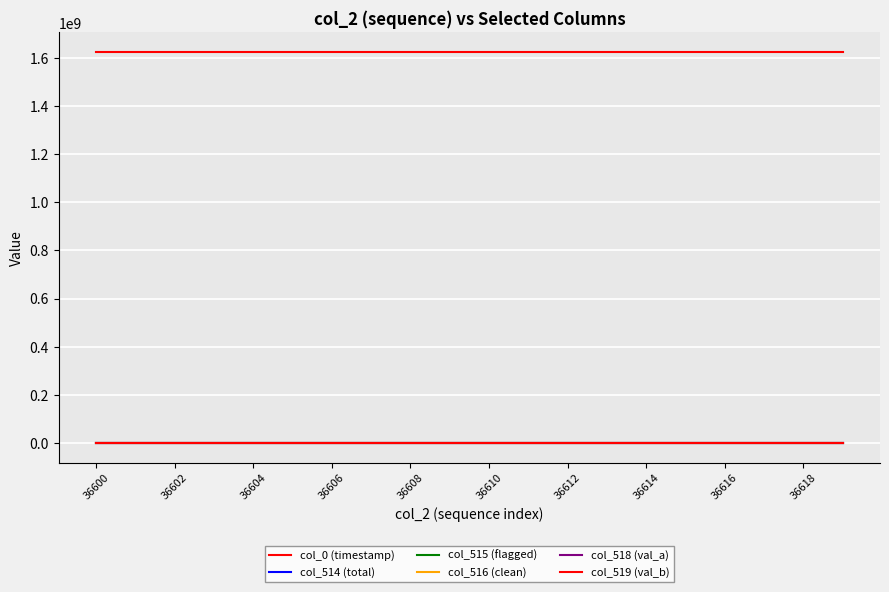

Does the chart have visible grid lines?

Yes